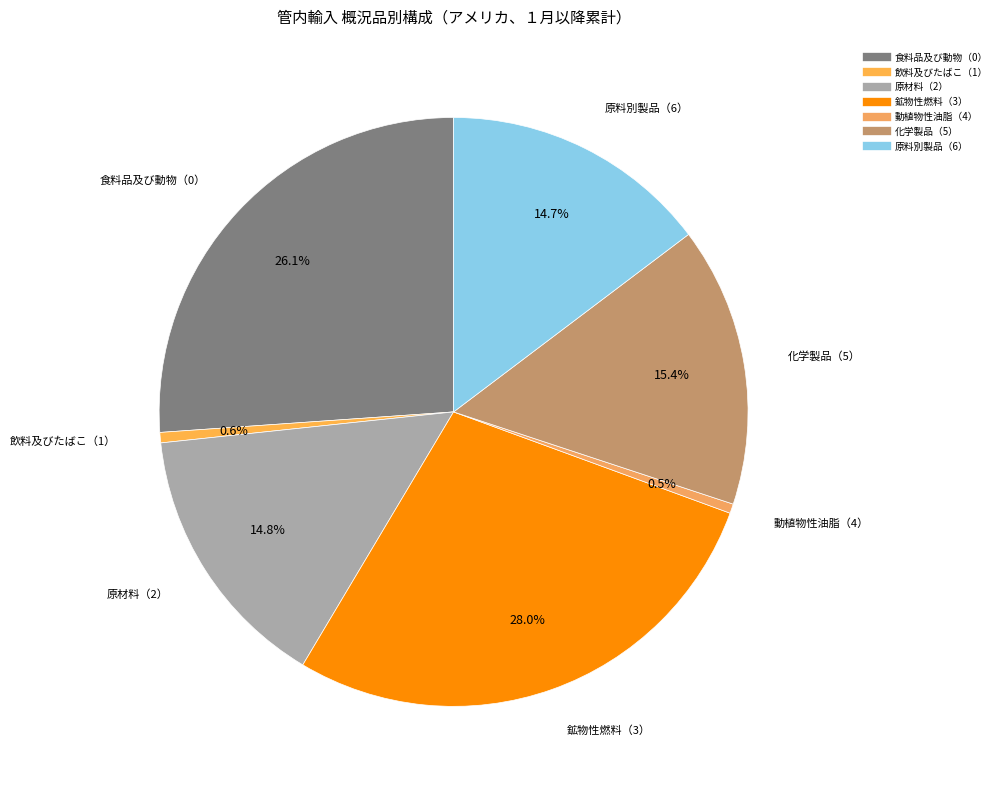

Does 化学製品（5） account for over 50% of the chart?

No